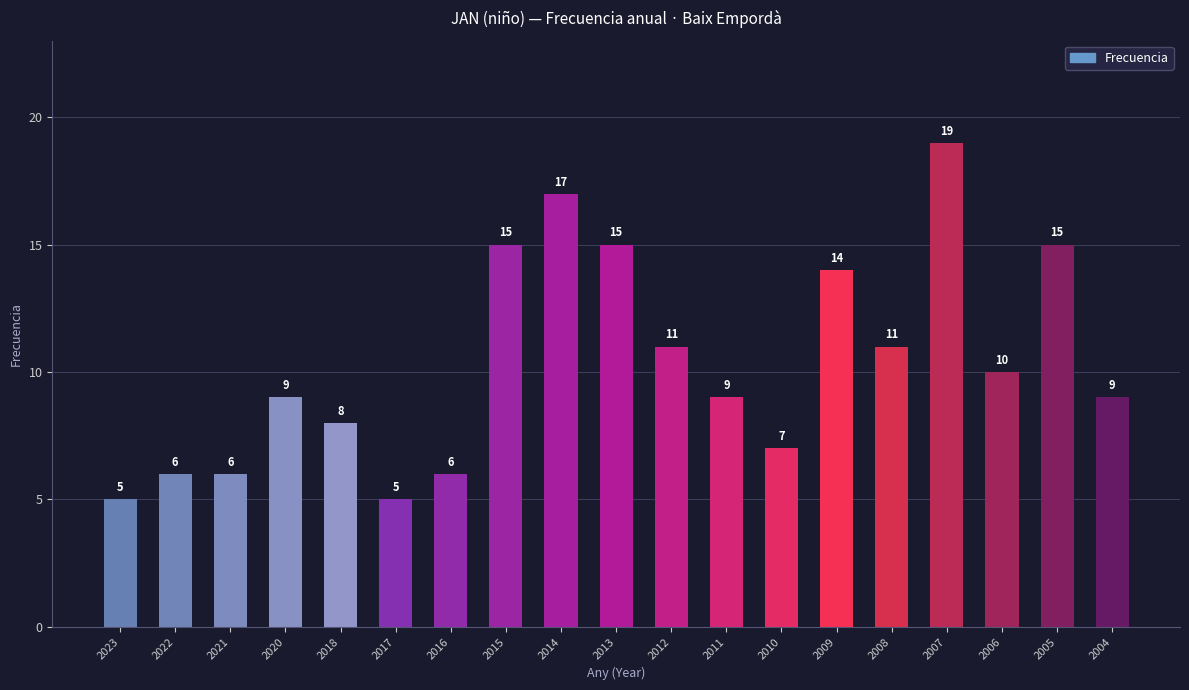

Reading right to left, extract all data points from this chart.

2004=9	2005=15	2006=10	2007=19	2008=11	2009=14	2010=7	2011=9	2012=11	2013=15	2014=17	2015=15	2016=6	2017=5	2018=8	2020=9	2021=6	2022=6	2023=5